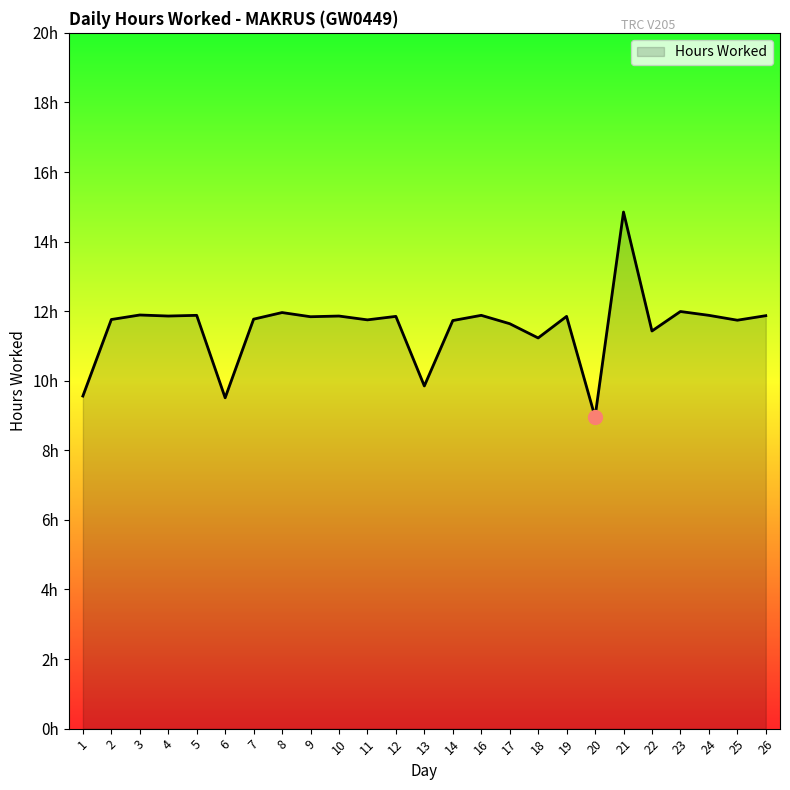

Is this an area chart (filled region under the line)?

Yes